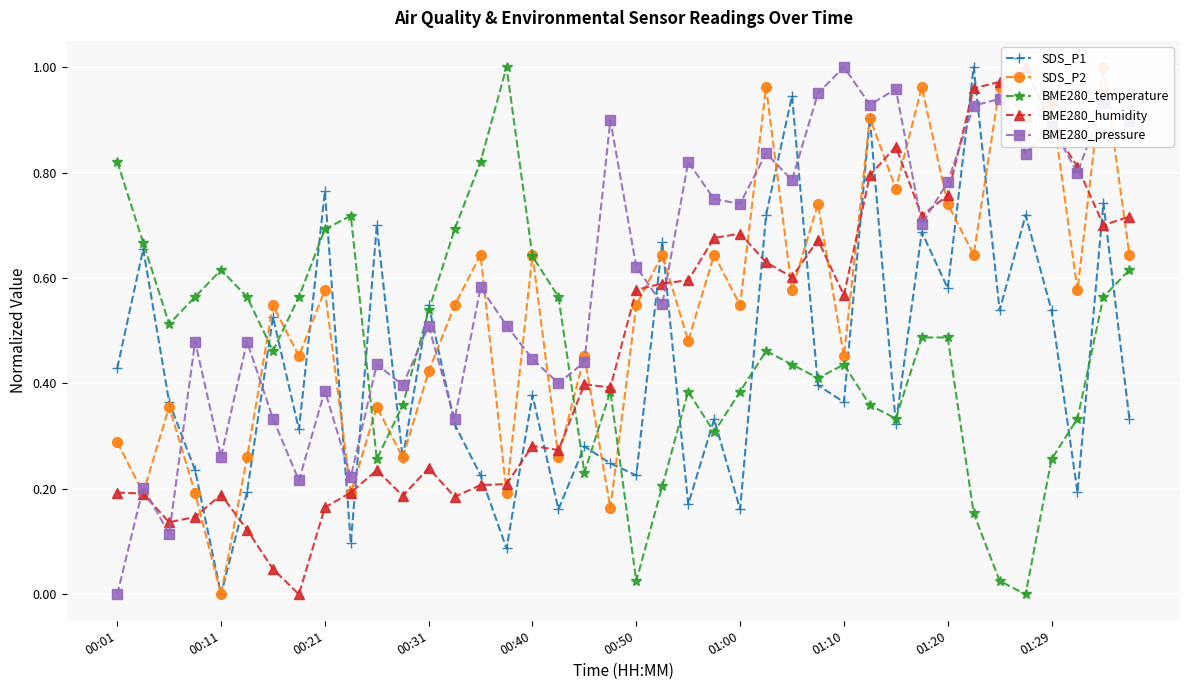

True or false: BME280_temperature has more than 0 interior local peaks.

True